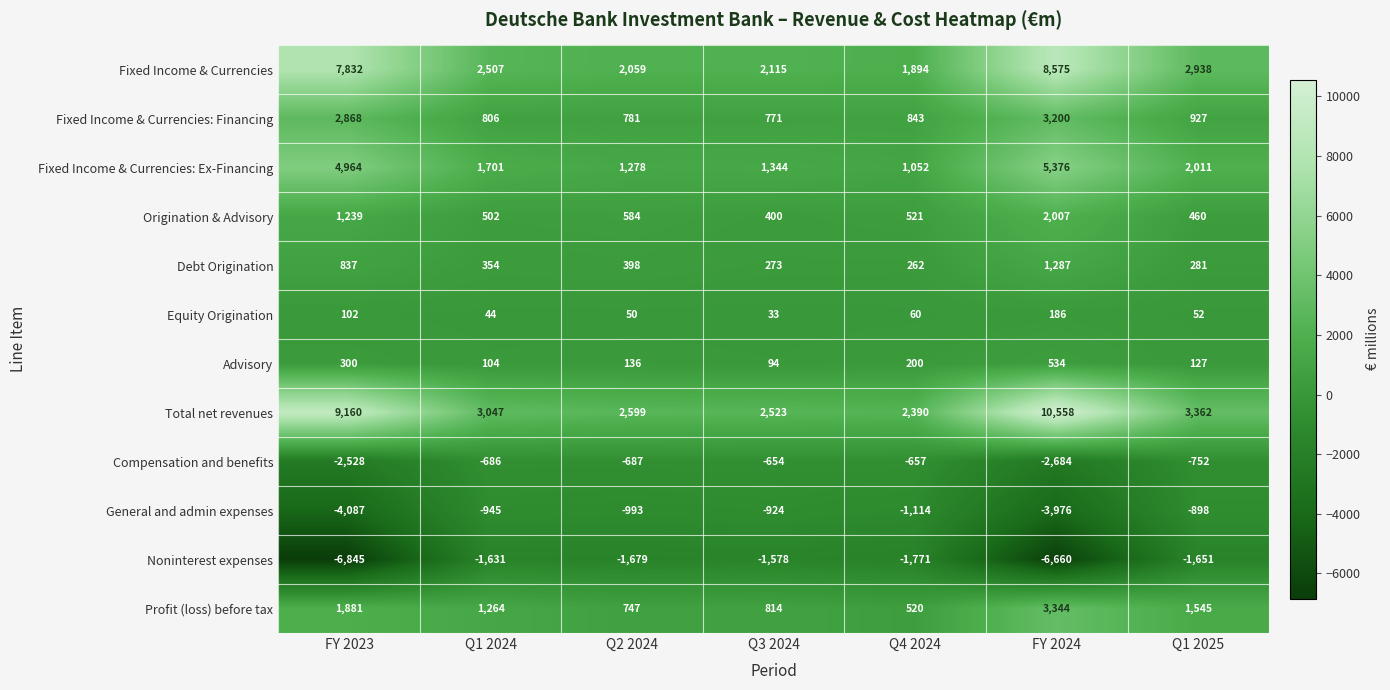

What is the total value across all series at Q1 2024?

7067